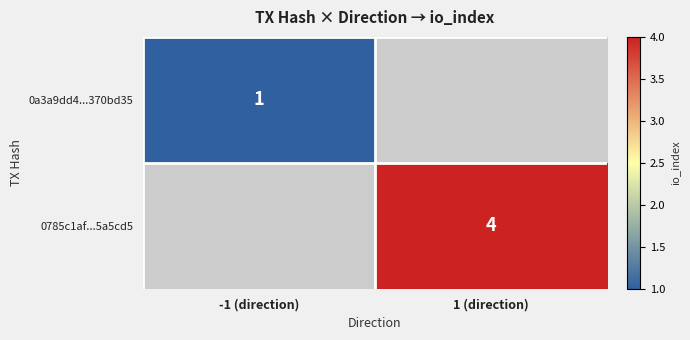

True or false: 0a3a9dd4...370bd35 has a value of 1 at -1 (direction).

True